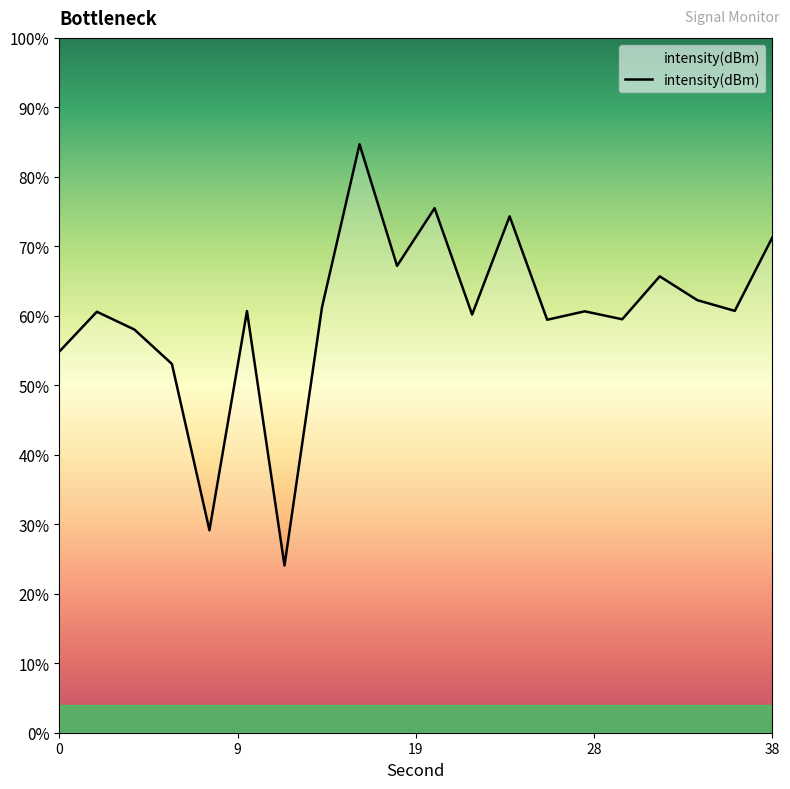

What is the value of the 13th point from the left?

-122.8